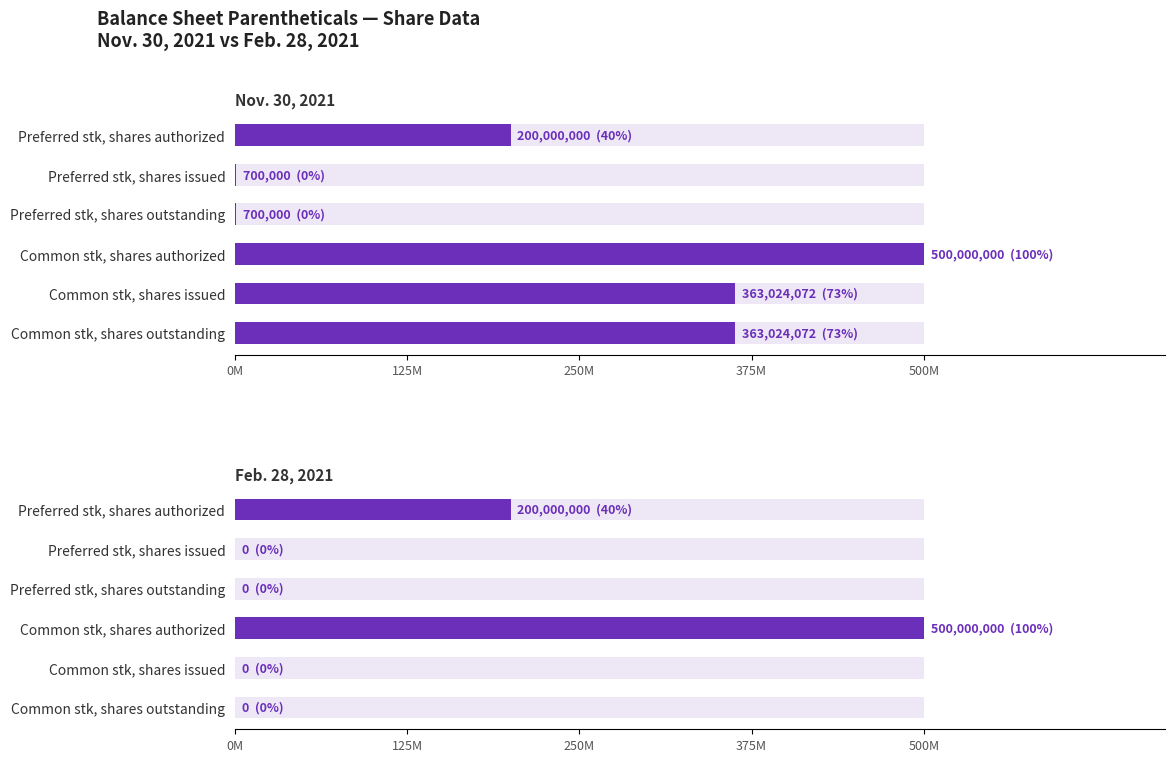

Which series has the largest range (max minus min)?

Feb. 28, 2021